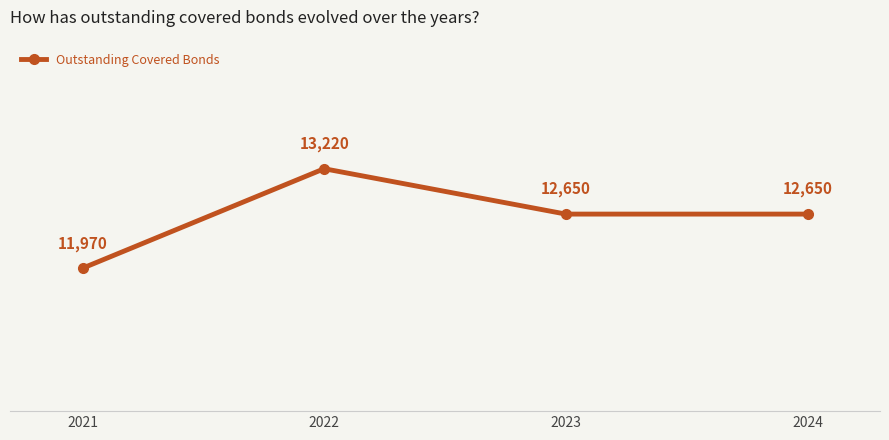

How many values are between 12650 and 13220?

3